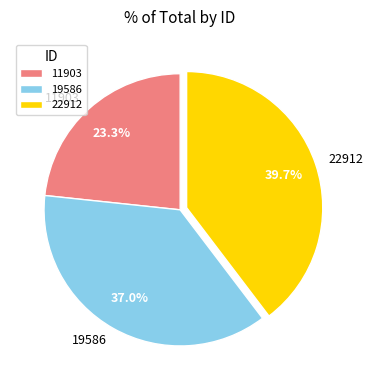

Does 11903 account for over 50% of the chart?

No